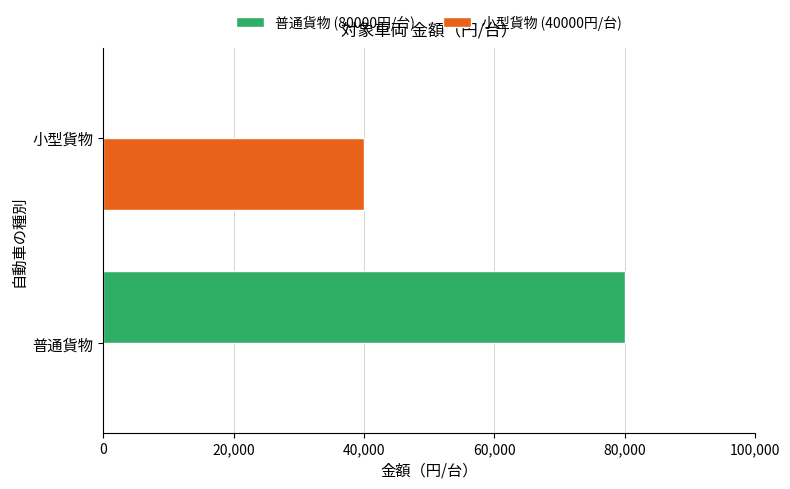

What is the total value across all series at 普通貨物?

80000